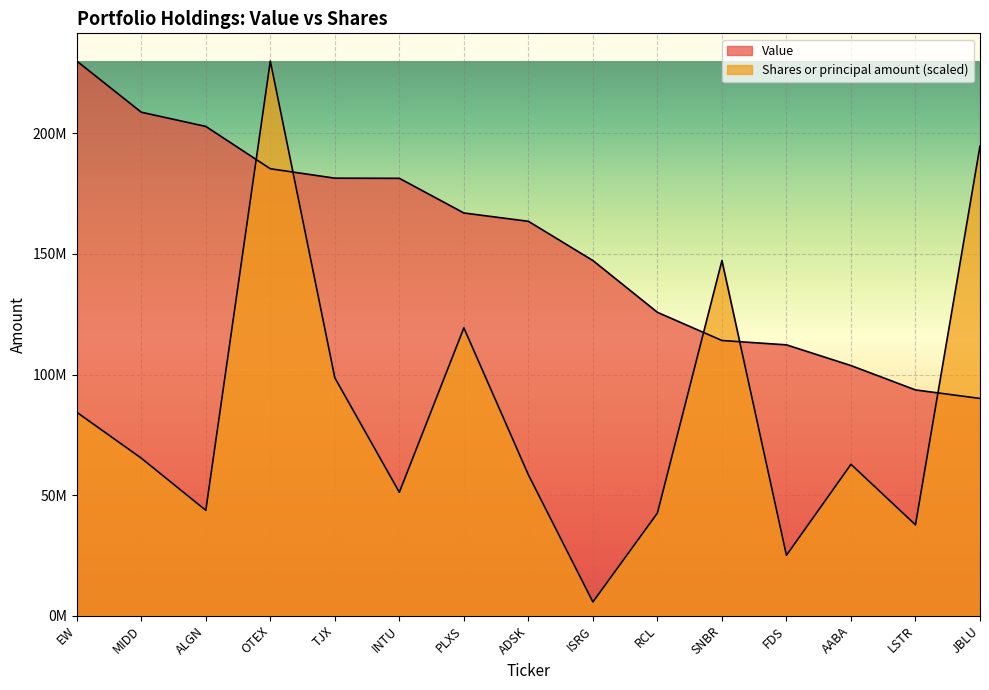

Reading left to right, transcribe all the data shown in this chart.

Value: EW=230037000.0	MIDD=208815000.0	ALGN=202917000.0	OTEX=185357000.0	TJX=181453000.0	INTU=181389000.0	PLXS=167014000.0	ADSK=163554000.0	ISRG=147277000.0	RCL=125797000.0	SNBR=114107000.0	FDS=112301000.0	AABA=103708000.0	LSTR=93601000.0	JBLU=90072000.0
Shares or principal amount: EW=84332173.0	MIDD=65287702.4	ALGN=43654652.1	OTEX=230037000.0	TJX=98622538.8	INTU=51138795.6	PLXS=119344200.4	ADSK=58383821.3	ISRG=5642972.3	RCL=42526546.5	SNBR=147267207.7	FDS=24986270.1	AABA=62740197.9	LSTR=37640680.5	JBLU=194792507.0